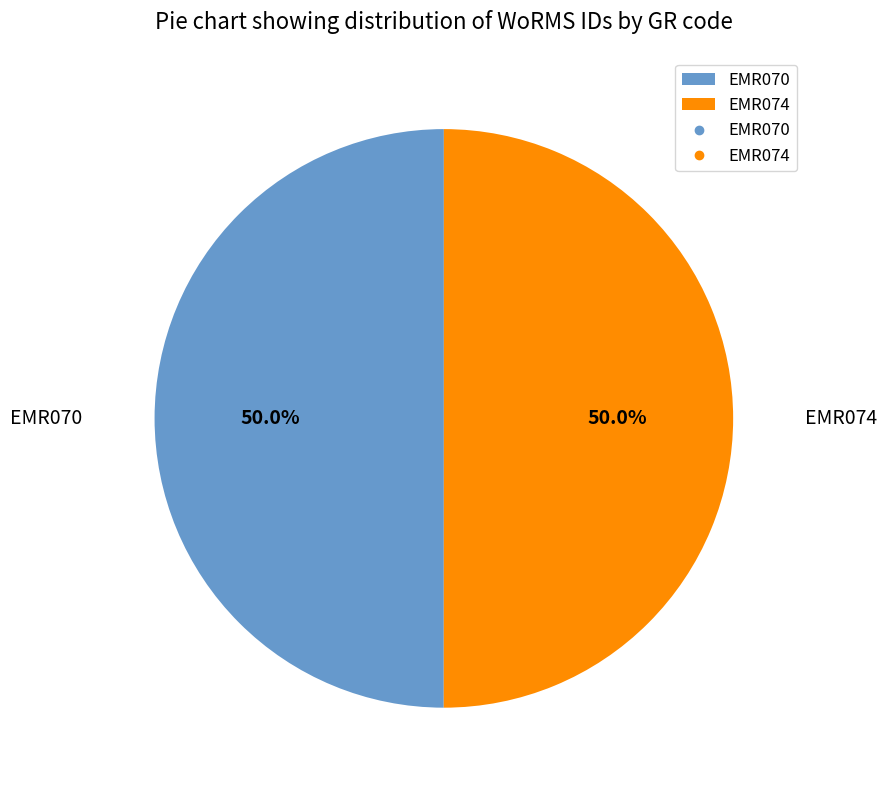

Approximately how many times larger is the value at EMR074 compared to EMR070?

1.0